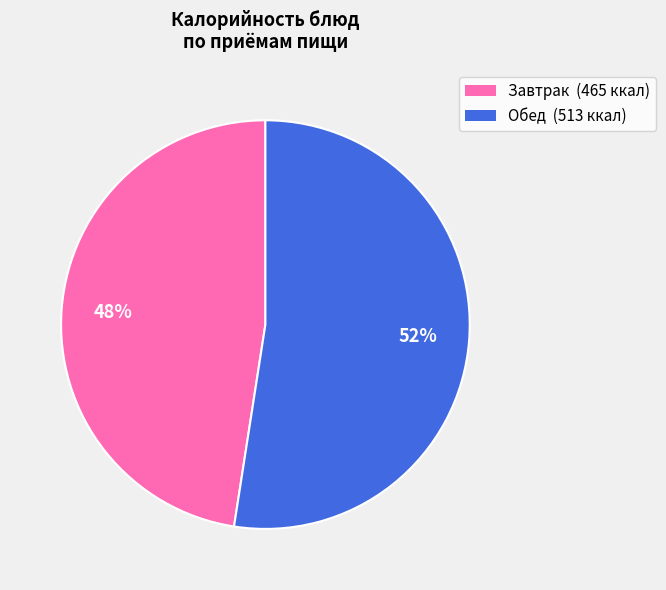

What is the largest slice in the pie chart?

Обед (513 ккал)